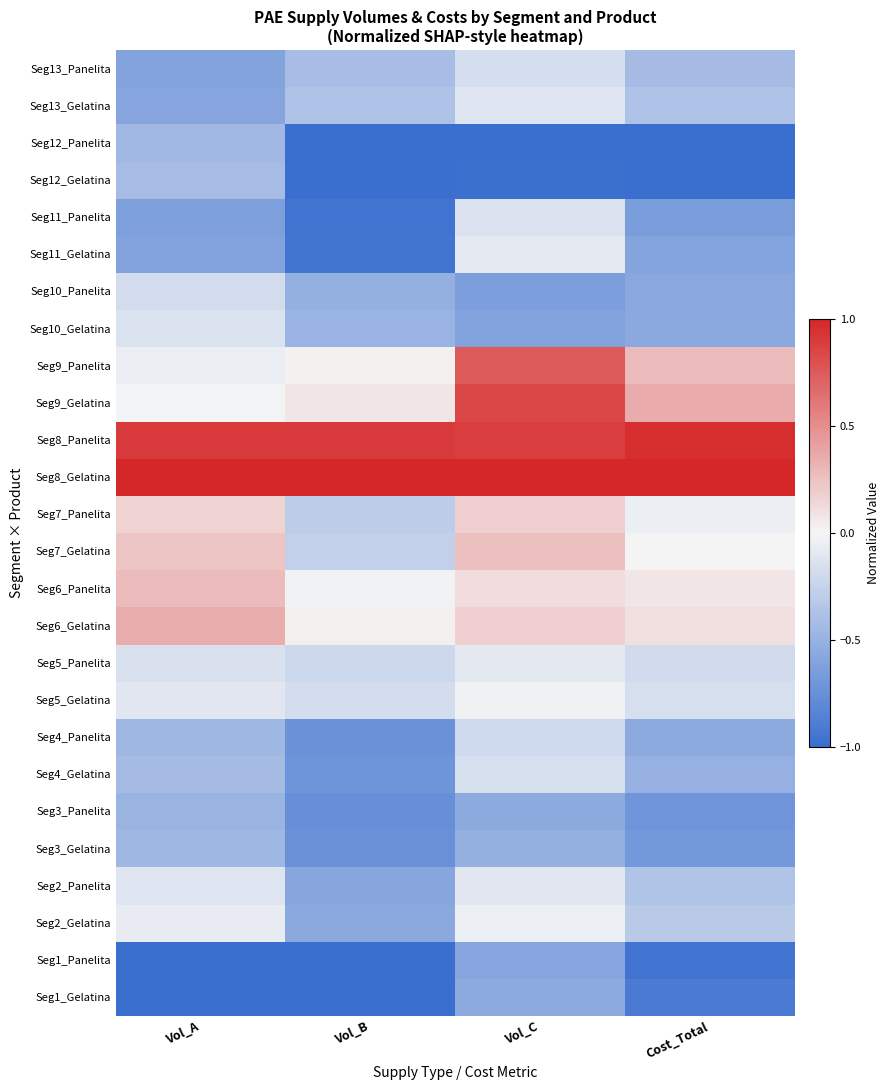

Reading left to right, extract all data points from this chart.

Seg1_Gelatina: Vol_A=-1.0	Vol_B=-1.0	Vol_C=-0.6	Cost_Total=-0.9
Seg1_Panelita: Vol_A=-1.0	Vol_B=-1.0	Vol_C=-0.6	Cost_Total=-1.0
Seg2_Gelatina: Vol_A=-0.1	Vol_B=-0.6	Vol_C=-0.0	Cost_Total=-0.3
Seg2_Panelita: Vol_A=-0.1	Vol_B=-0.6	Vol_C=-0.1	Cost_Total=-0.4
Seg3_Gelatina: Vol_A=-0.5	Vol_B=-0.7	Vol_C=-0.5	Cost_Total=-0.7
Seg3_Panelita: Vol_A=-0.5	Vol_B=-0.8	Vol_C=-0.6	Cost_Total=-0.7
Seg4_Gelatina: Vol_A=-0.4	Vol_B=-0.7	Vol_C=-0.2	Cost_Total=-0.5
Seg4_Panelita: Vol_A=-0.5	Vol_B=-0.7	Vol_C=-0.2	Cost_Total=-0.6
Seg5_Gelatina: Vol_A=-0.1	Vol_B=-0.2	Vol_C=-0.0	Cost_Total=-0.2
Seg5_Panelita: Vol_A=-0.1	Vol_B=-0.2	Vol_C=-0.1	Cost_Total=-0.2
Seg6_Gelatina: Vol_A=0.3	Vol_B=0.0	Vol_C=0.2	Cost_Total=0.1
Seg6_Panelita: Vol_A=0.3	Vol_B=-0.0	Vol_C=0.1	Cost_Total=0.1
Seg7_Gelatina: Vol_A=0.2	Vol_B=-0.3	Vol_C=0.3	Cost_Total=-0.0
Seg7_Panelita: Vol_A=0.2	Vol_B=-0.3	Vol_C=0.2	Cost_Total=-0.0
Seg8_Gelatina: Vol_A=1.0	Vol_B=1.0	Vol_C=1.0	Cost_Total=1.0
Seg8_Panelita: Vol_A=0.9	Vol_B=0.9	Vol_C=0.9	Cost_Total=1.0
Seg9_Gelatina: Vol_A=-0.0	Vol_B=0.1	Vol_C=0.9	Cost_Total=0.4
Seg9_Panelita: Vol_A=-0.1	Vol_B=0.0	Vol_C=0.7	Cost_Total=0.3
Seg10_Gelatina: Vol_A=-0.1	Vol_B=-0.5	Vol_C=-0.6	Cost_Total=-0.6
Seg10_Panelita: Vol_A=-0.2	Vol_B=-0.5	Vol_C=-0.6	Cost_Total=-0.6
Seg11_Gelatina: Vol_A=-0.6	Vol_B=-1.0	Vol_C=-0.1	Cost_Total=-0.6
Seg11_Panelita: Vol_A=-0.6	Vol_B=-1.0	Vol_C=-0.1	Cost_Total=-0.7
Seg12_Gelatina: Vol_A=-0.4	Vol_B=-1.0	Vol_C=-1.0	Cost_Total=-1.0
Seg12_Panelita: Vol_A=-0.4	Vol_B=-1.0	Vol_C=-1.0	Cost_Total=-1.0
Seg13_Gelatina: Vol_A=-0.6	Vol_B=-0.4	Vol_C=-0.1	Cost_Total=-0.4
Seg13_Panelita: Vol_A=-0.6	Vol_B=-0.4	Vol_C=-0.2	Cost_Total=-0.4